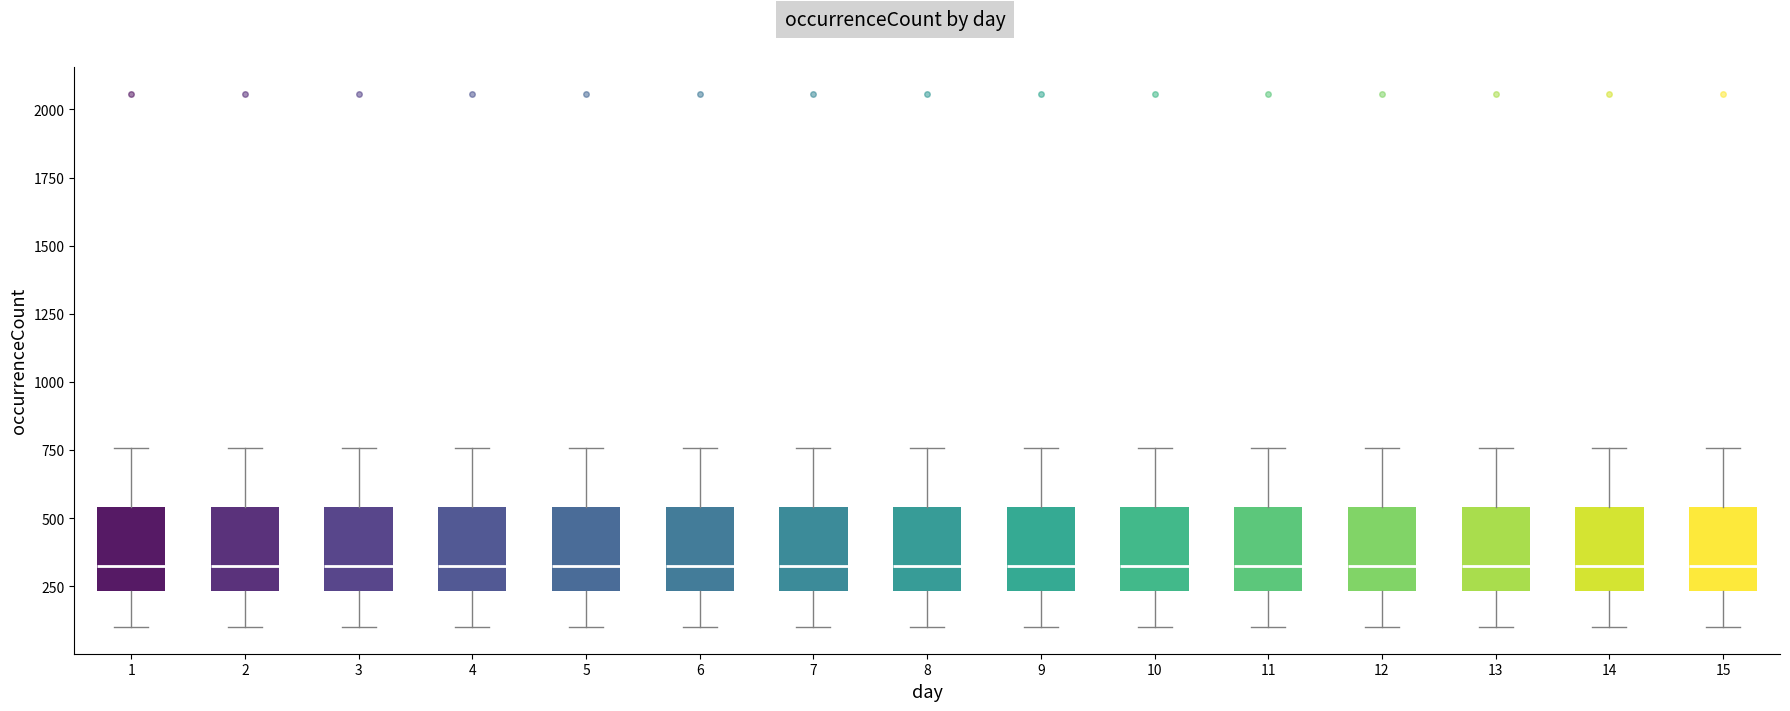

Reading left to right, read every box against the y-axis: the position of its median line, the range the box covers, and the ends of its whiskers. The values are not printed on the chart, so give them approximately, as read against the axis.

1: median 300, box 250 to 550, whiskers 100 to 750
2: median 300, box 250 to 550, whiskers 100 to 750
3: median 300, box 250 to 550, whiskers 100 to 750
4: median 300, box 250 to 550, whiskers 100 to 750
5: median 300, box 250 to 550, whiskers 100 to 750
6: median 300, box 250 to 550, whiskers 100 to 750
7: median 300, box 250 to 550, whiskers 100 to 750
8: median 300, box 250 to 550, whiskers 100 to 750
9: median 300, box 250 to 550, whiskers 100 to 750
10: median 300, box 250 to 550, whiskers 100 to 750
11: median 300, box 250 to 550, whiskers 100 to 750
12: median 300, box 250 to 550, whiskers 100 to 750
13: median 300, box 250 to 550, whiskers 100 to 750
14: median 300, box 250 to 550, whiskers 100 to 750
15: median 300, box 250 to 550, whiskers 100 to 750